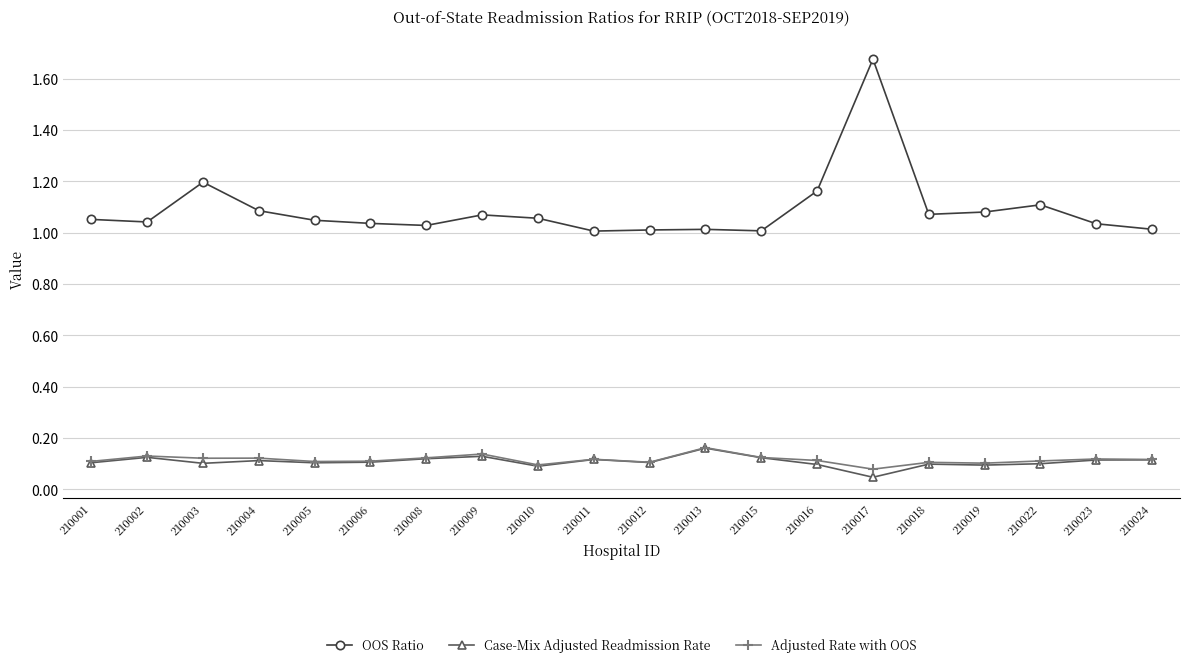

Which series has the widest spread of values?

OOS Ratio